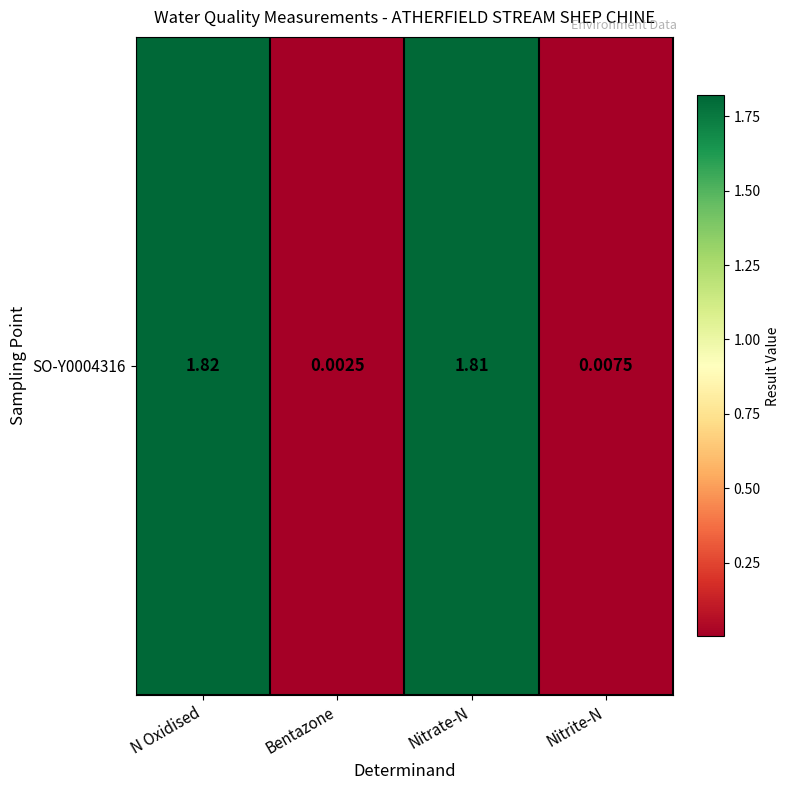

Rank the categories by value from lowest to highest.

Bentazone, Nitrite-N, Nitrate-N, N Oxidised